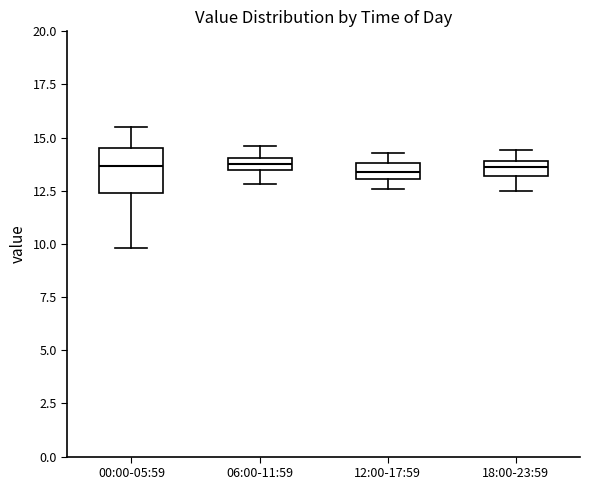

Comparing the boxes themselves (not the whiskers), which one is the tallest?

00:00-05:59